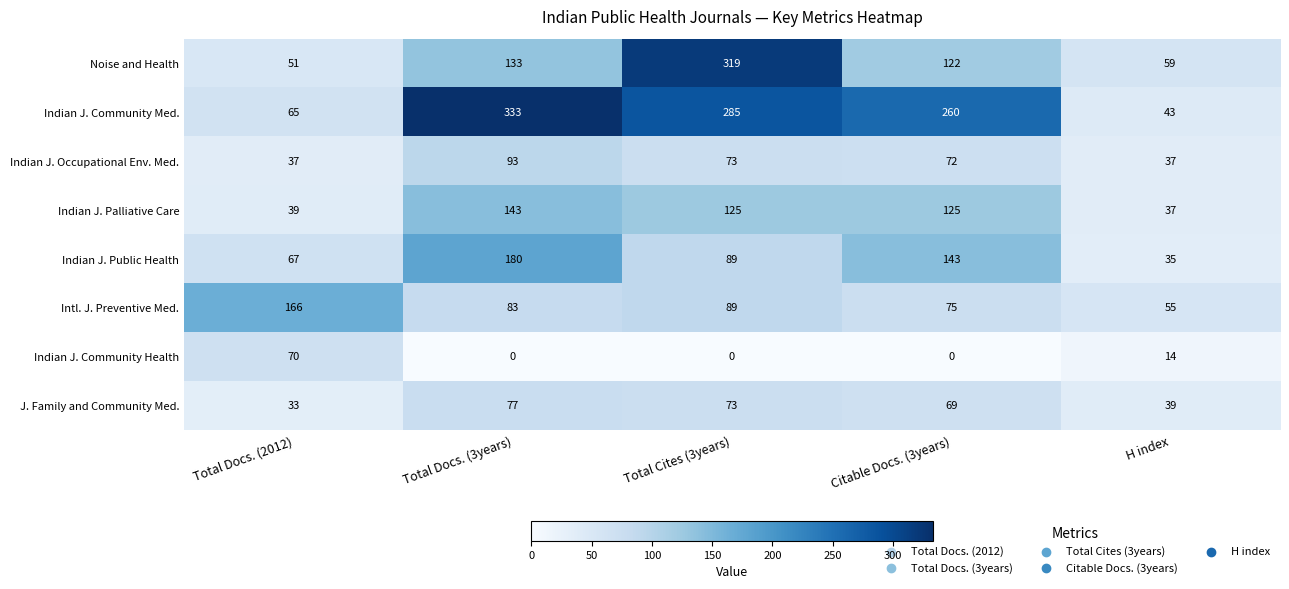

Between Total Docs. (3years) and Citable Docs. (3years), which series saw the biggest shift?

Indian J. Community Med.